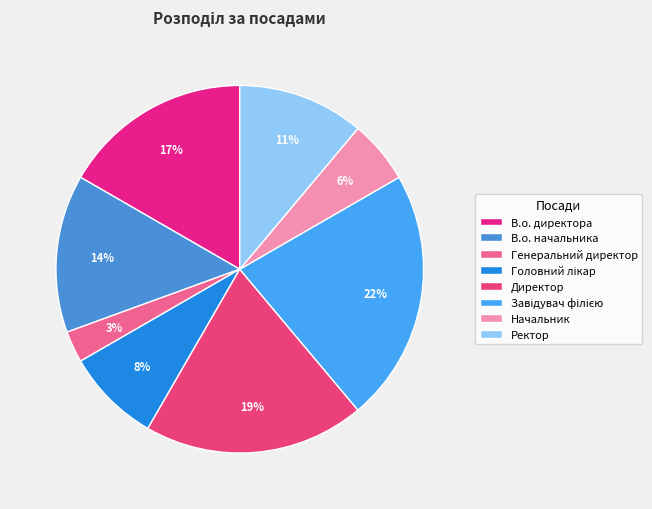

To the nearest percent, what is the average slice percentage?

12%